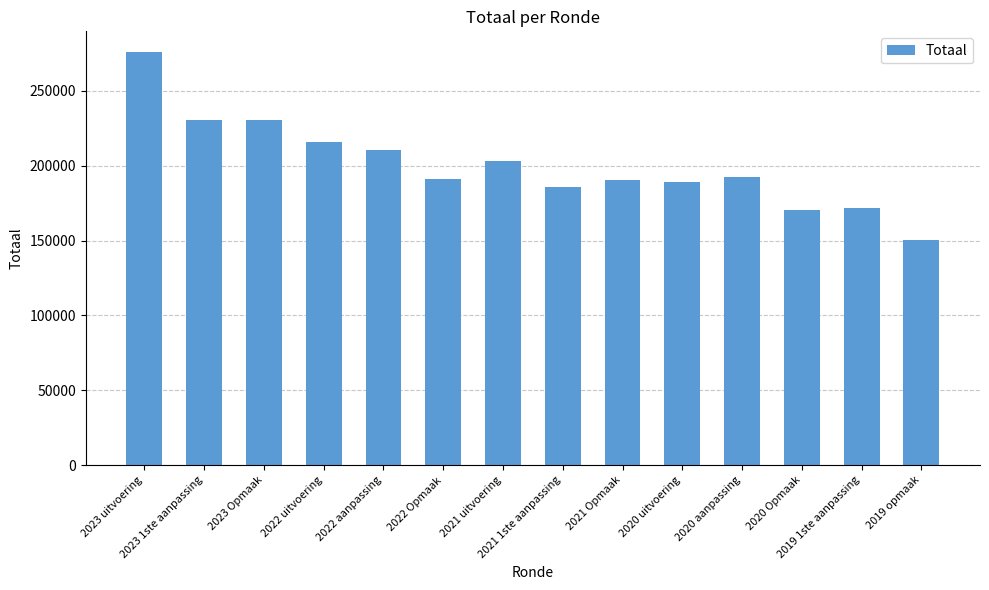

Which has a higher value, 2022 Opmaak or 2023 1ste aanpassing?

2023 1ste aanpassing